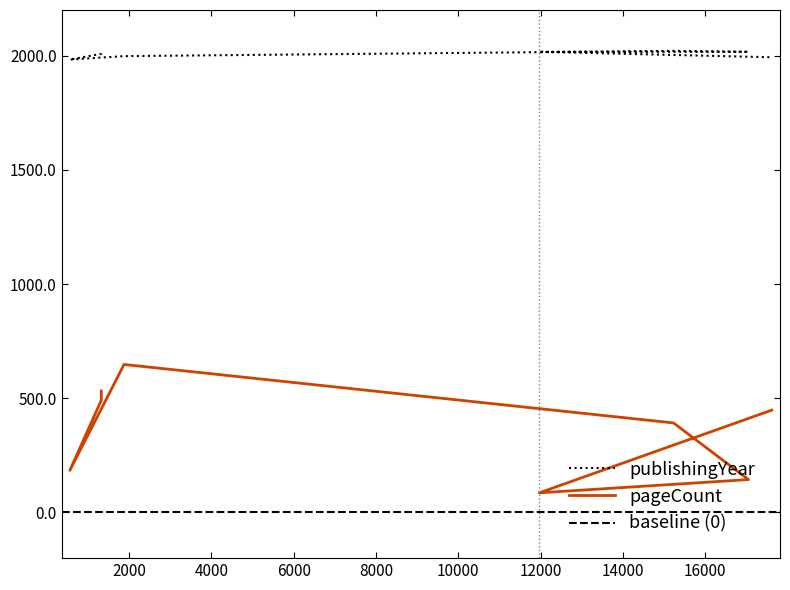

Where is publishingYear nearest to the value 2002?

1879